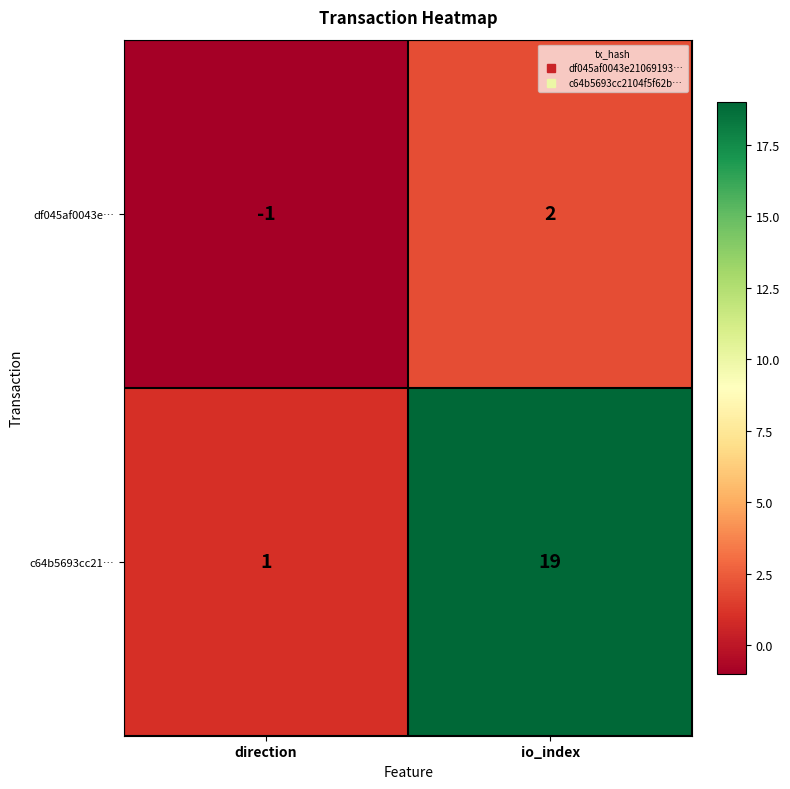

What is the difference between the df045af0043e… values at io_index and direction?

3